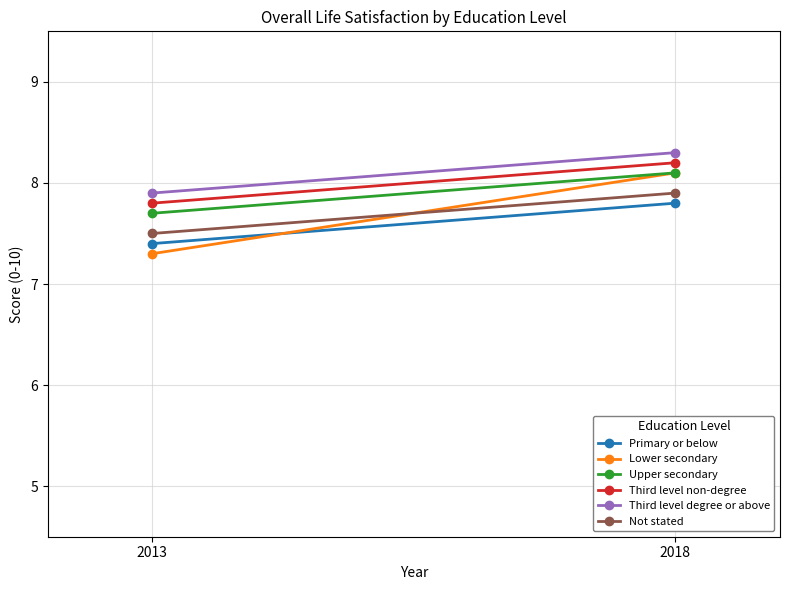

How many data points in Third level non-degree are less than 8?

1